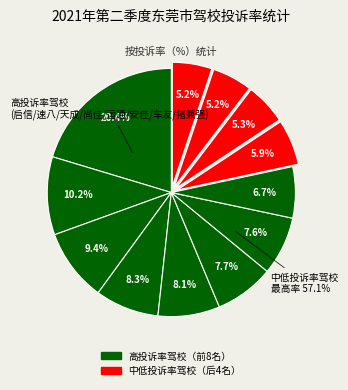

To the nearest percent, what is the difference between the 天成驾校 and 骏龙驾校 slice percentages?

4%